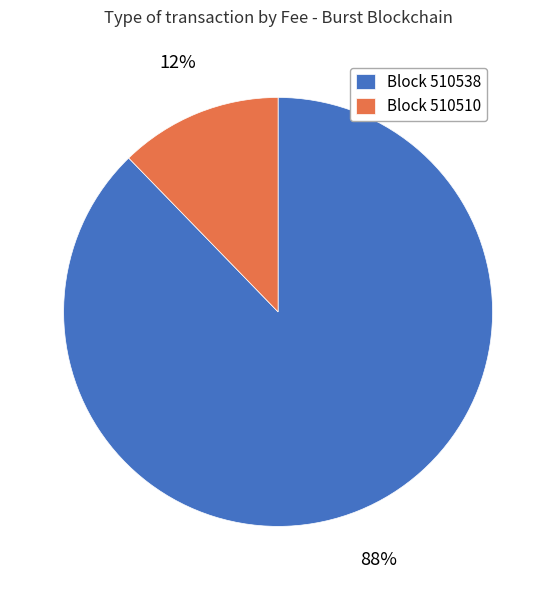

To the nearest percent, what is the combined percentage of Block 510538 and Block 510510?

100%